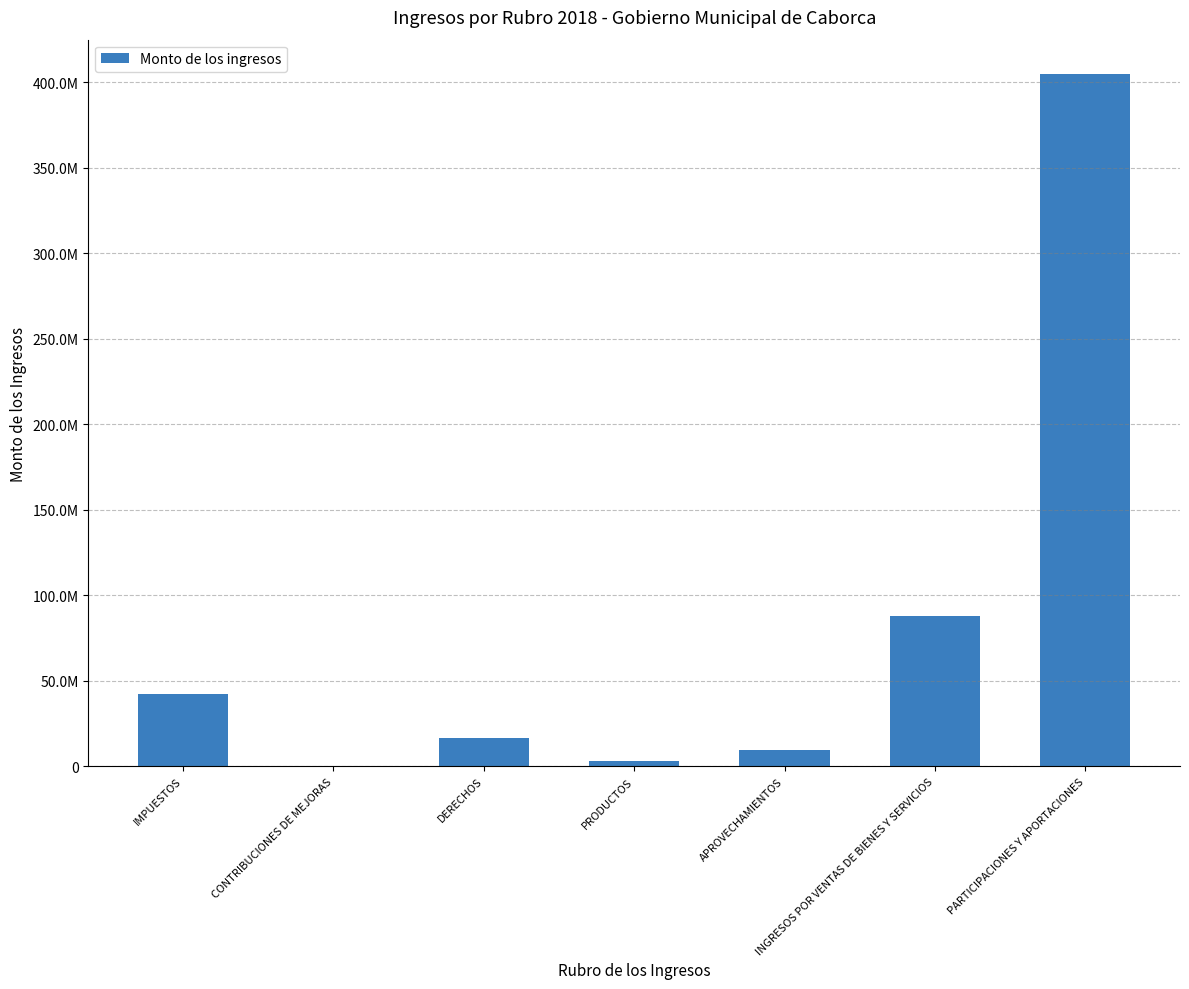

What is the label of the 3rd bar from the left?

DERECHOS